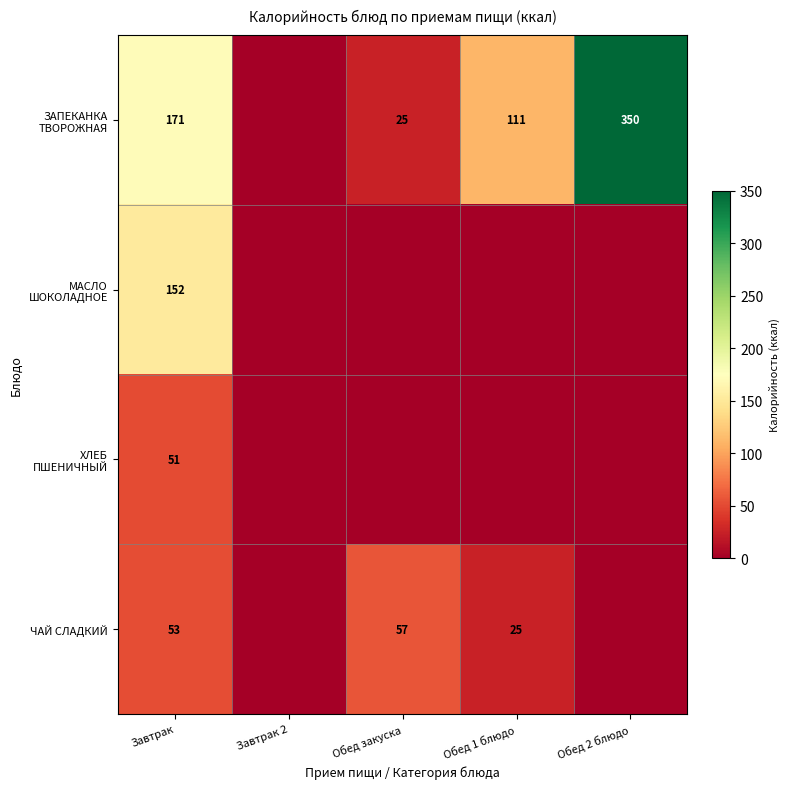

The ЧАЙ СЛАДКИЙ series shows 84 at Обед закуска. True or false?

False